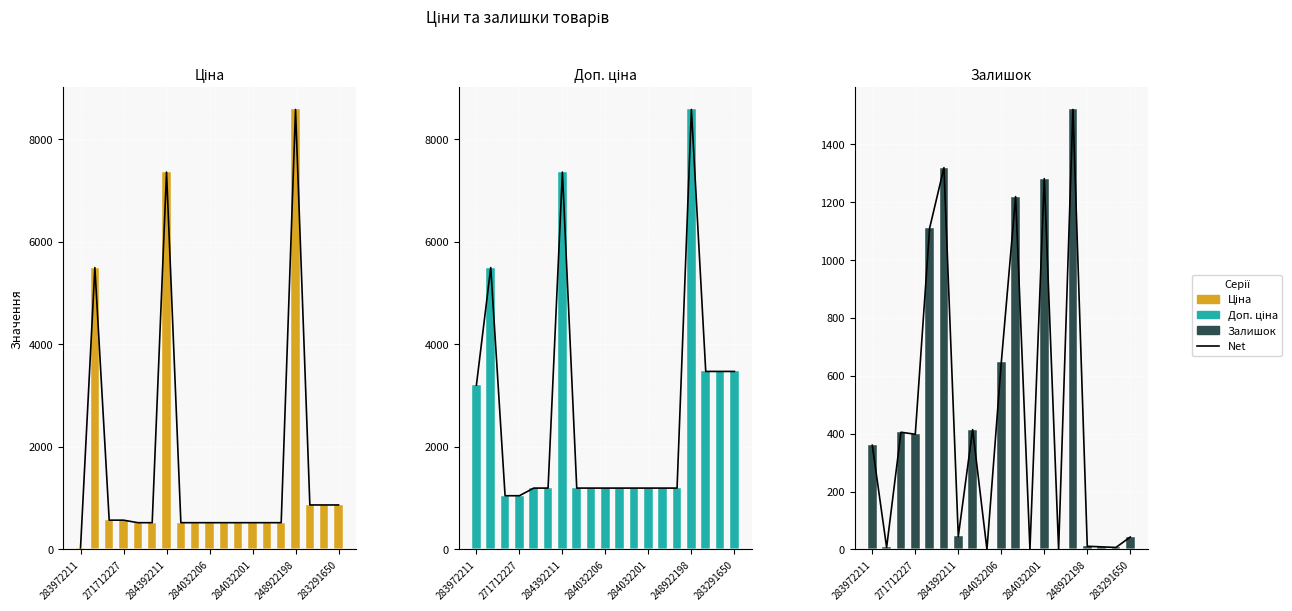

What is the spread (max minus min) of values at 16?

3463.1